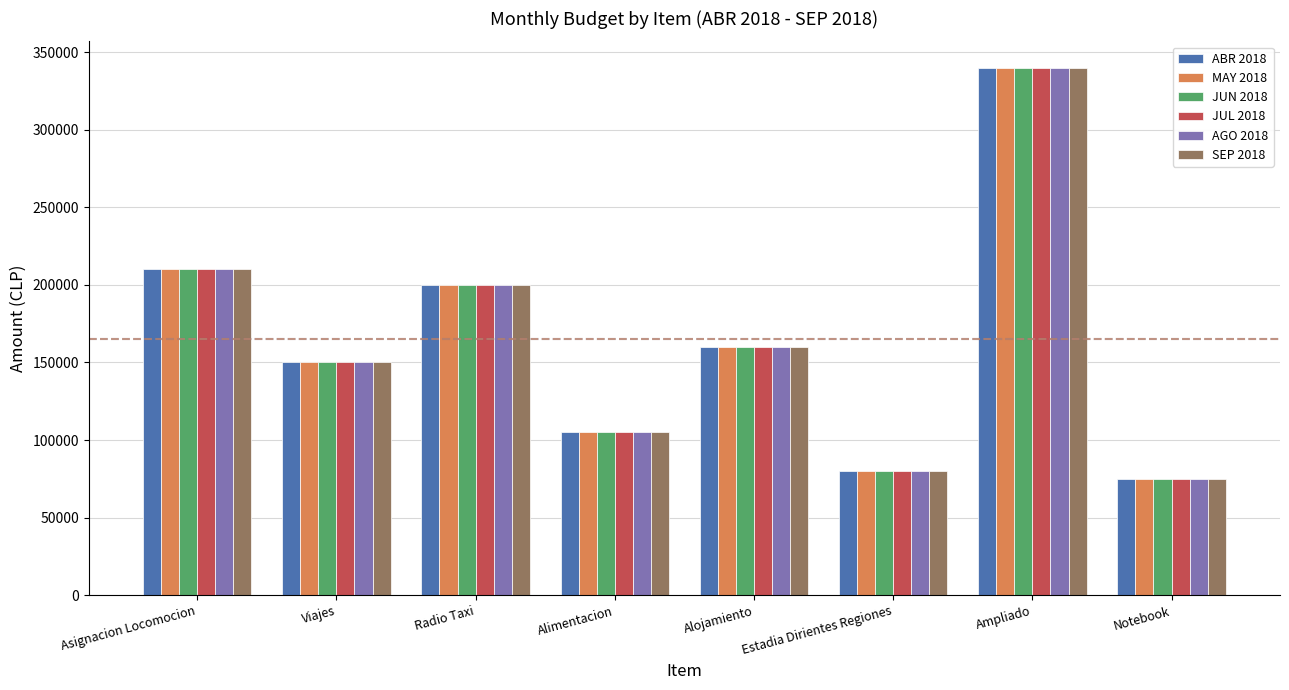

Reading left to right, list all the values displayed in this chart.

ABR 2018: 210000	150000	200000	105000	160000	80000	340000	75000
MAY 2018: 210000	150000	200000	105000	160000	80000	340000	75000
JUN 2018: 210000	150000	200000	105000	160000	80000	340000	75000
JUL 2018: 210000	150000	200000	105000	160000	80000	340000	75000
AGO 2018: 210000	150000	200000	105000	160000	80000	340000	75000
SEP 2018: 210000	150000	200000	105000	160000	80000	340000	75000